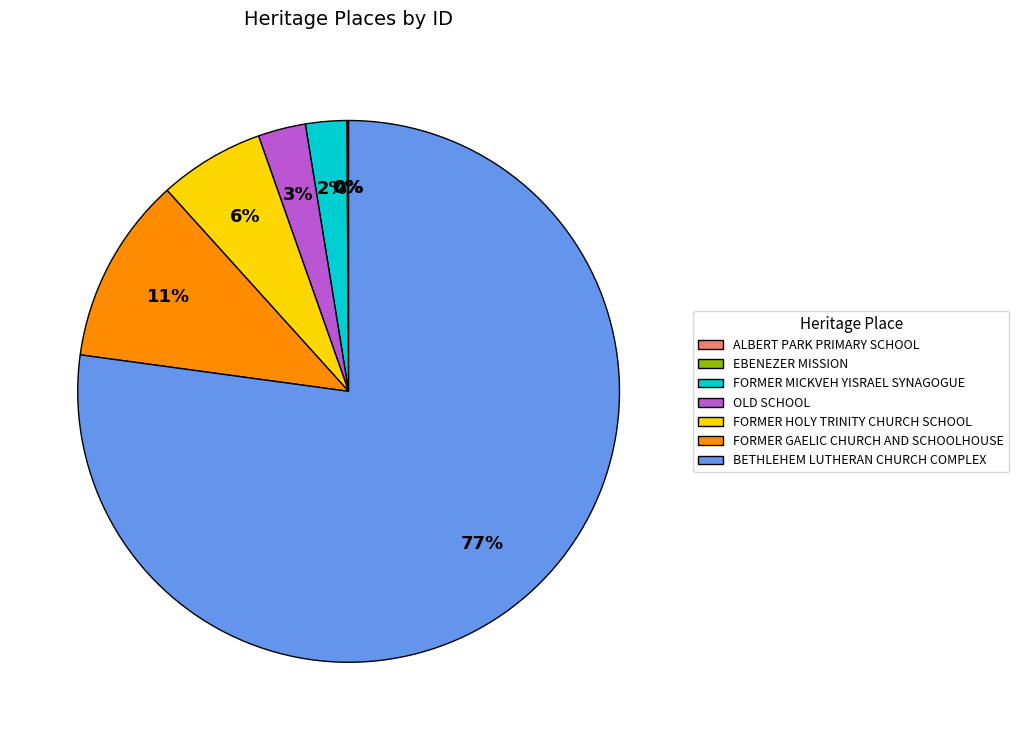

Is the sum of FORMER HOLY TRINITY CHURCH SCHOOL and BETHLEHEM LUTHERAN CHURCH COMPLEX greater than half?

Yes